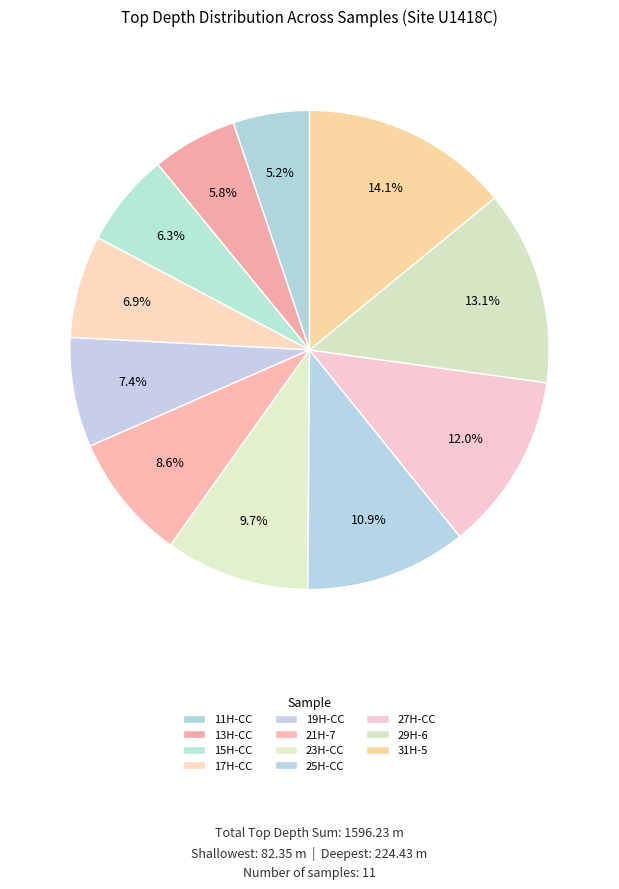

Rank the categories by value from highest to lowest.

341-U1418C-31H-5-PAL, 341-U1418C-29H-6-PAL, 341-U1418C-27H-CC-PAL, 341-U1418C-25H-CC-PAL, 341-U1418C-23H-CC-PAL, 341-U1418C-21H-7-PAL, 341-U1418C-19H-CC-PAL, 341-U1418C-17H-CC-PAL, 341-U1418C-15H-CC-PAL, 341-U1418C-13H-CC-PAL, 341-U1418C-11H-CC-PAL